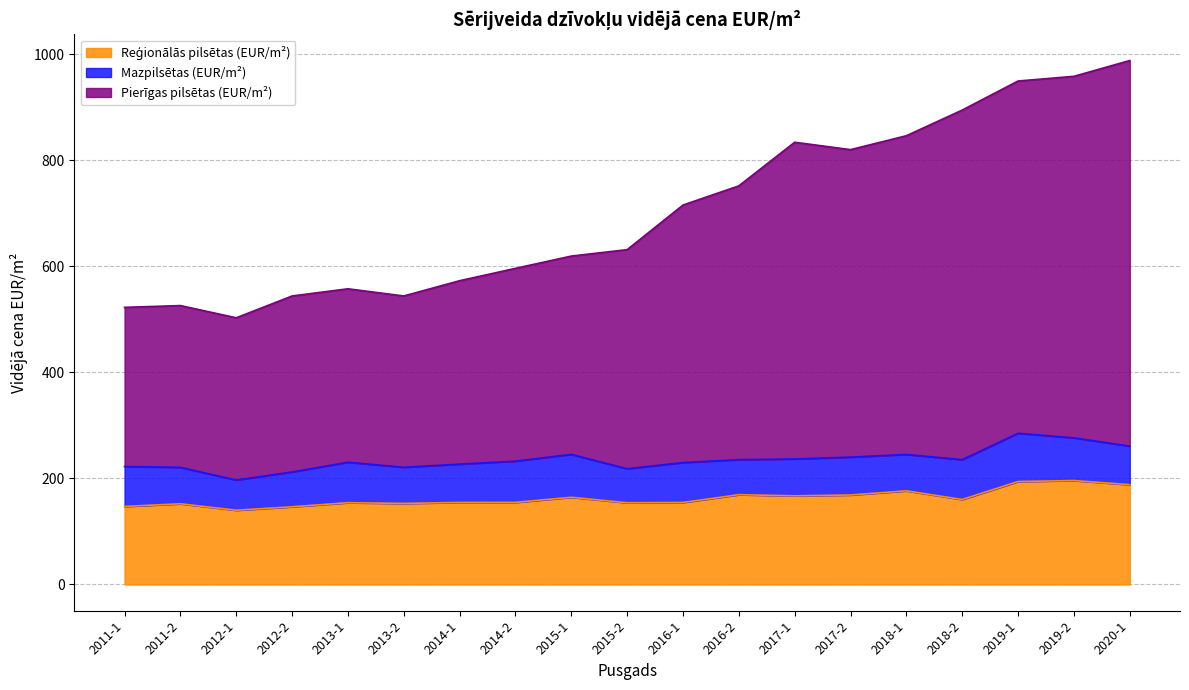

Which label corresponds to the largest value in the chart?

2020-1